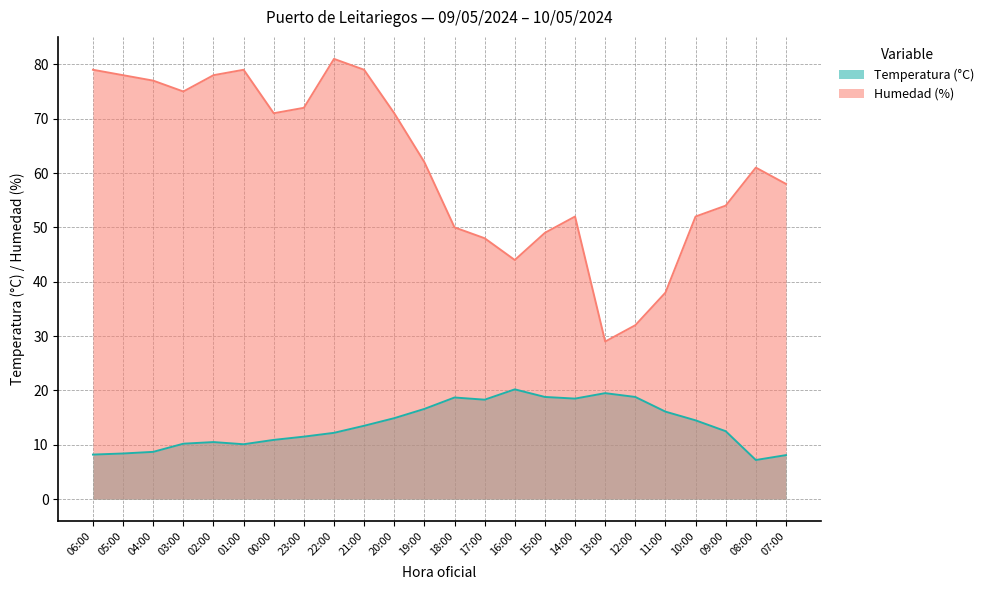

Reading left to right, what are all the values shown in this chart?

Temperatura (°C): 8.2	8.4	8.7	10.2	10.5	10.1	10.9	11.5	12.2	13.5	14.9	16.6	18.7	18.3	20.2	18.8	18.5	19.5	18.8	16.1	14.5	12.5	7.2	8.1
Humedad (%): 79.0	78.0	77.0	75.0	78.0	79.0	71.0	72.0	81.0	79.0	71.0	62.0	50.0	48.0	44.0	49.0	52.0	29.0	32.0	38.0	52.0	54.0	61.0	58.0